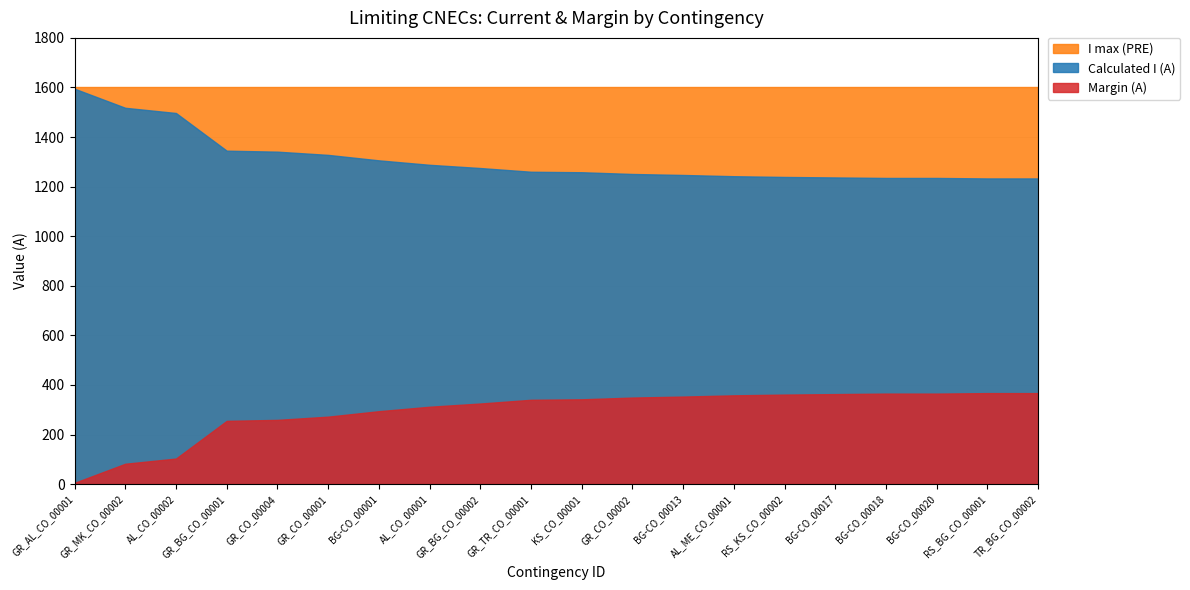

What is the maximum value shown in the chart?

1600